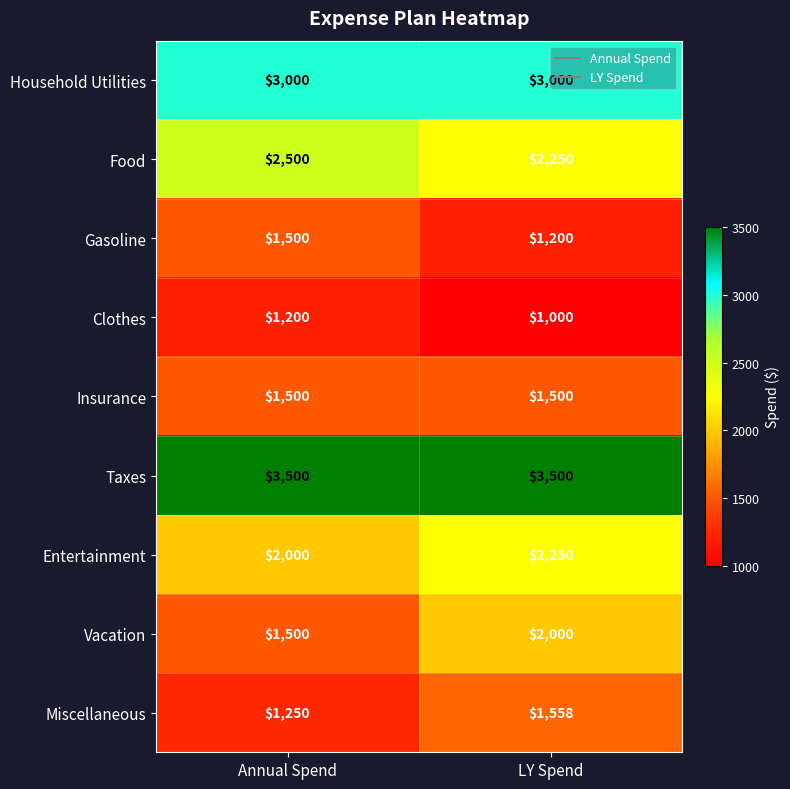

List the labels in order of Food value, smallest first.

LY Spend, Annual Spend